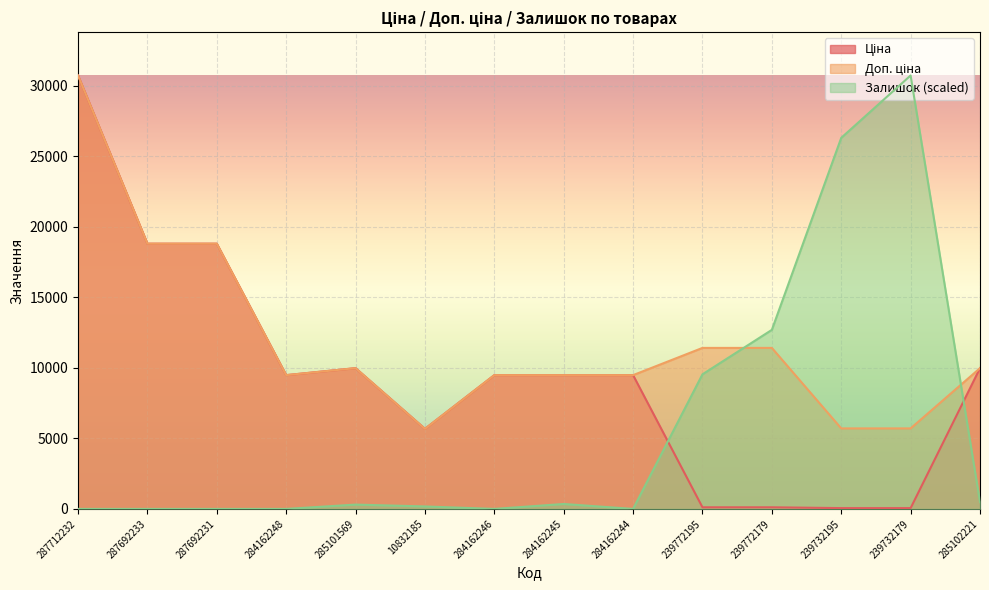

Which category has the lowest value in the Залишок series?

287712232